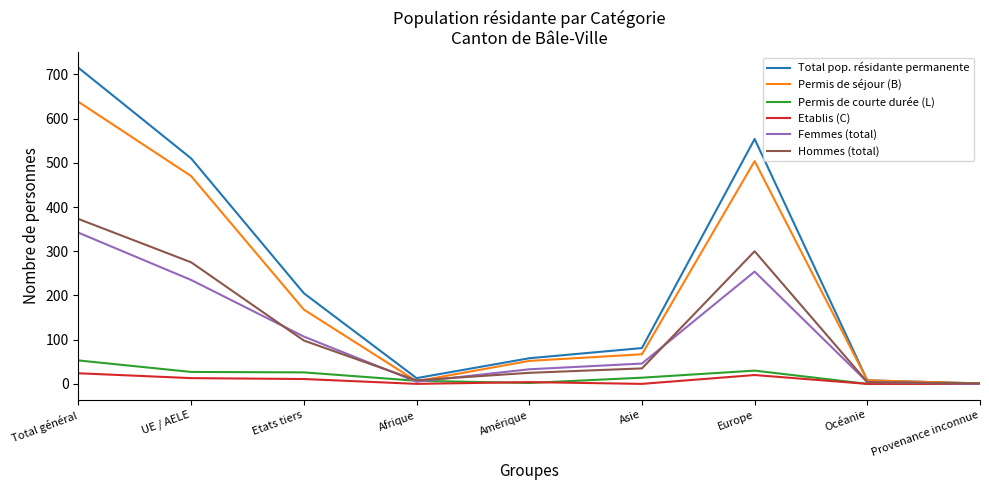

At which category is the sum across all series the highest?

Total général